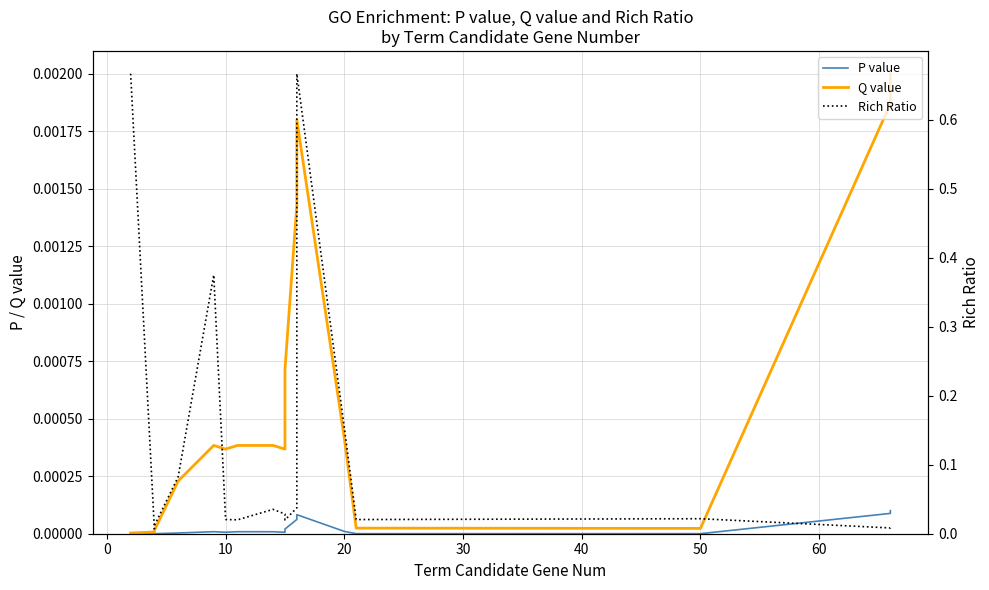

Is the value of P value at 30 greater than the value of Rich Ratio at 40?

No